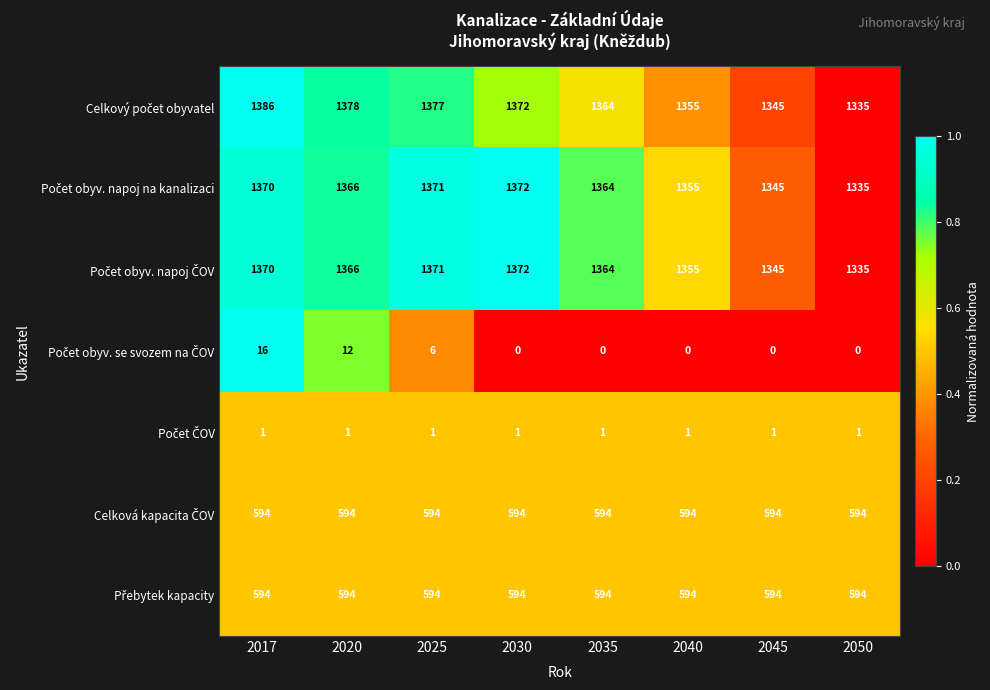

At which category does the chart reach its peak across all series?

2017